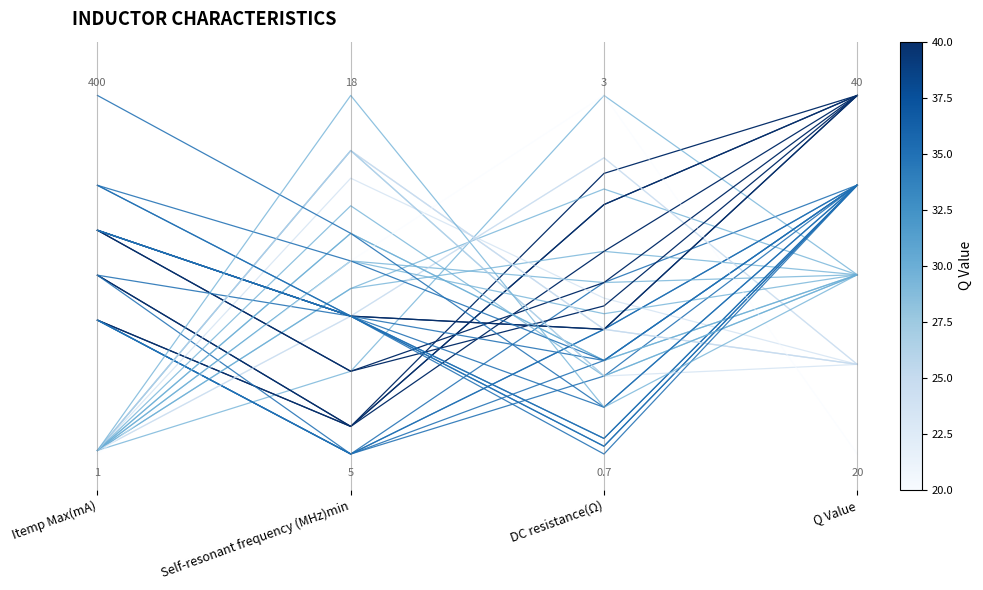

At how many categories does at least one series exceed 0?

4